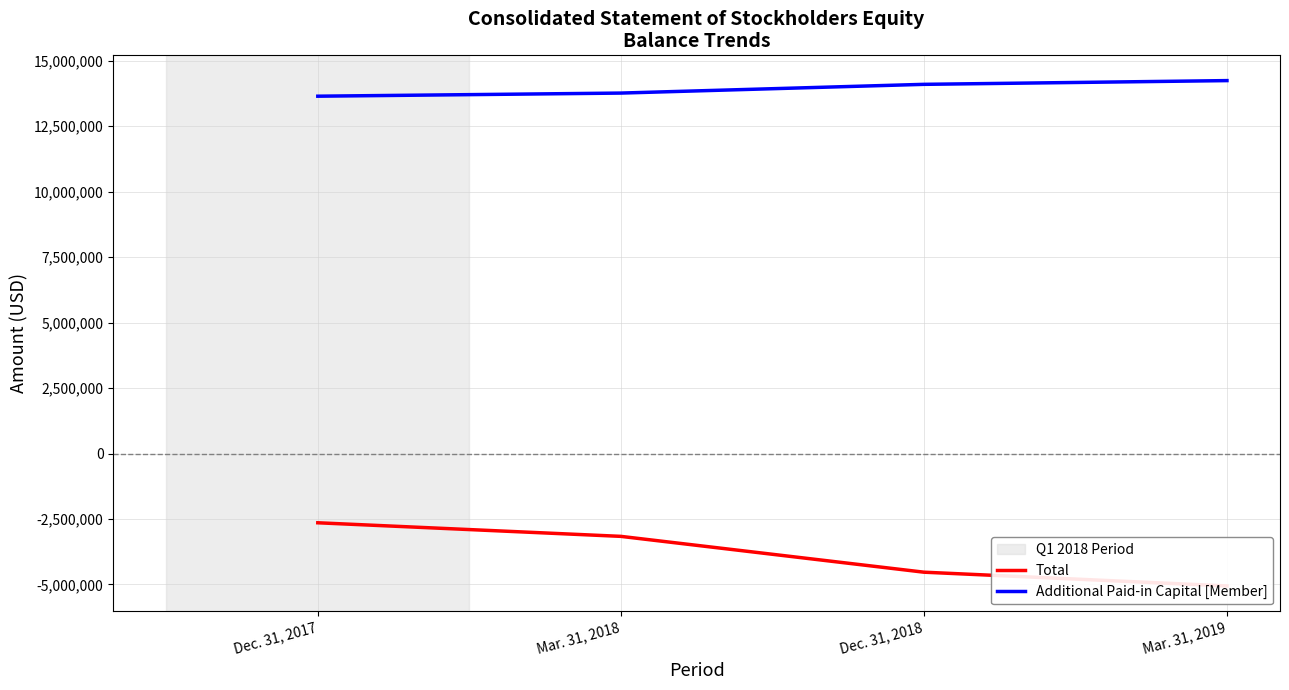

What value does the Additional Paid-in Capital [Member] series have at Mar. 31, 2018, to the nearest 10?

13767800